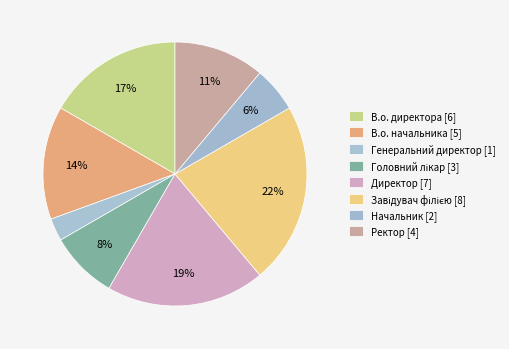

Count the number of slices in the pie.

8